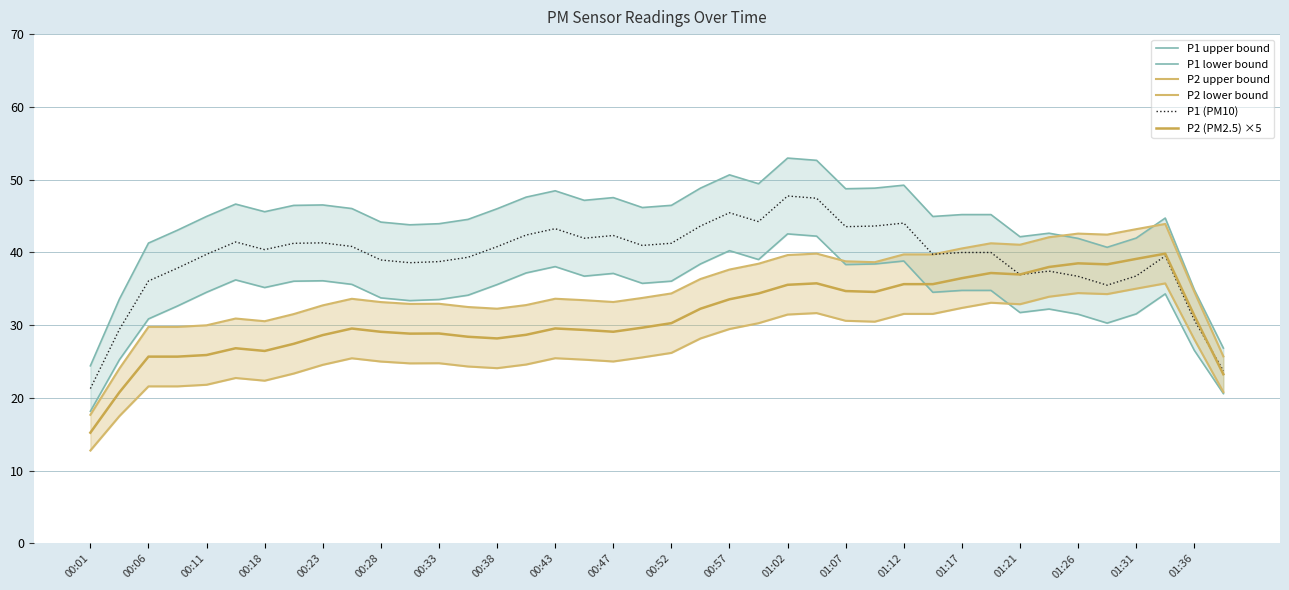

Is it true that P1 upper bound equals 44.7 at 37?

True